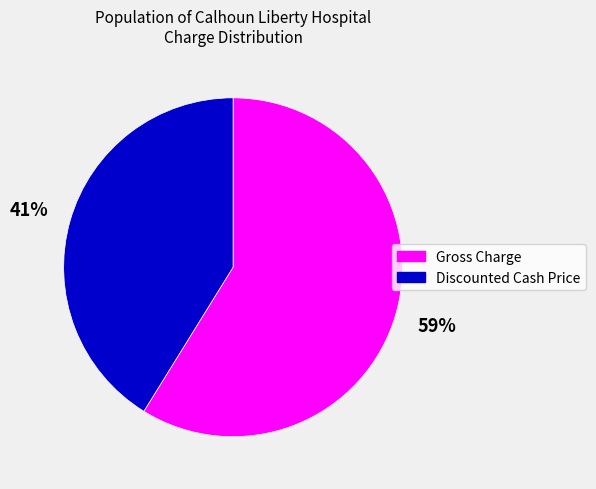

Is there a majority slice in this chart?

Yes